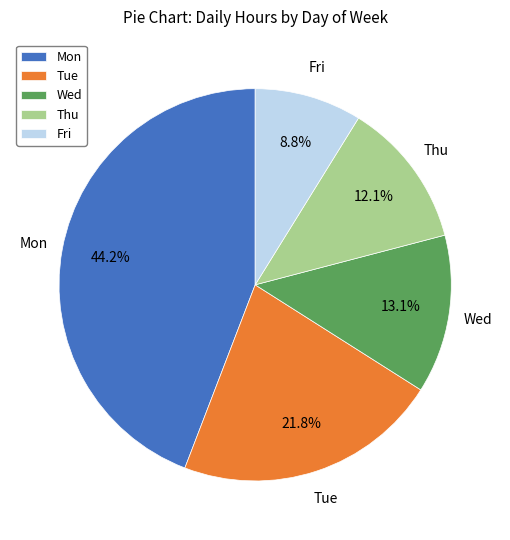

What is the largest slice in the pie chart?

Mon